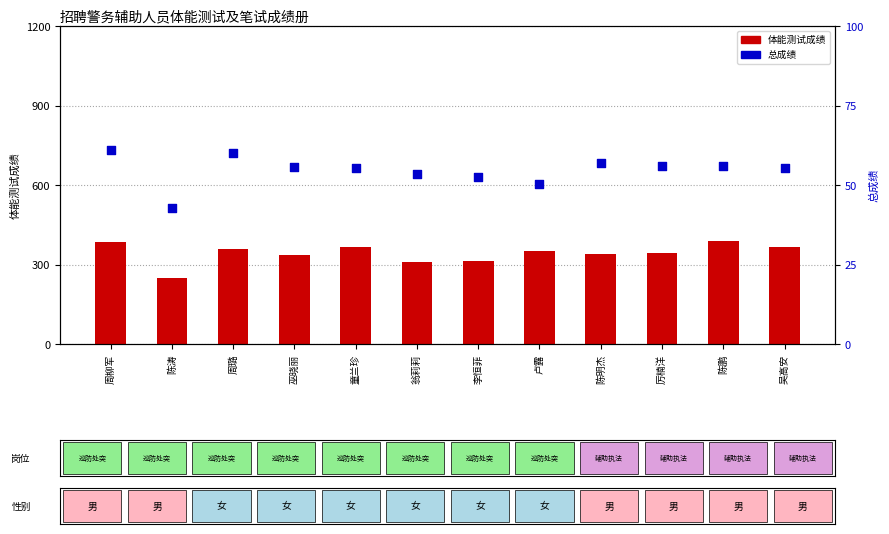

What is the total value across all series at 厉楠洋?

401.1